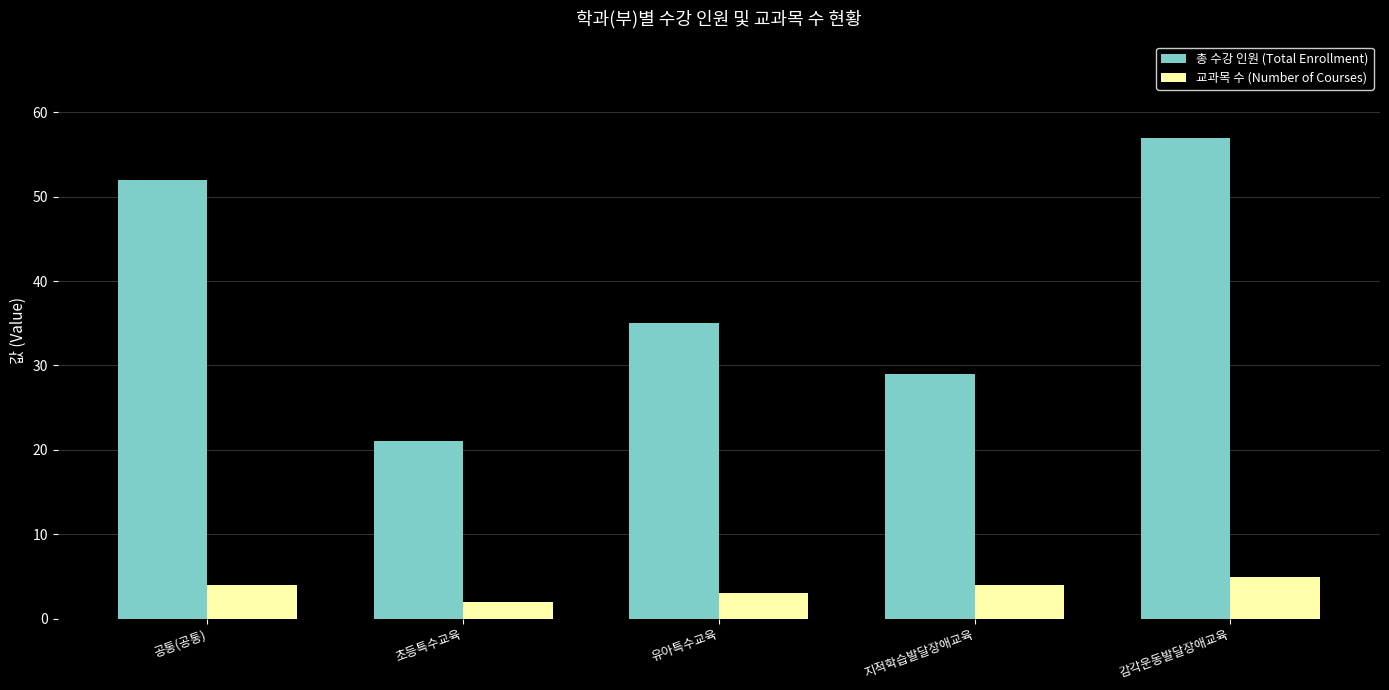

What position from the right is 공통(공통)?

5